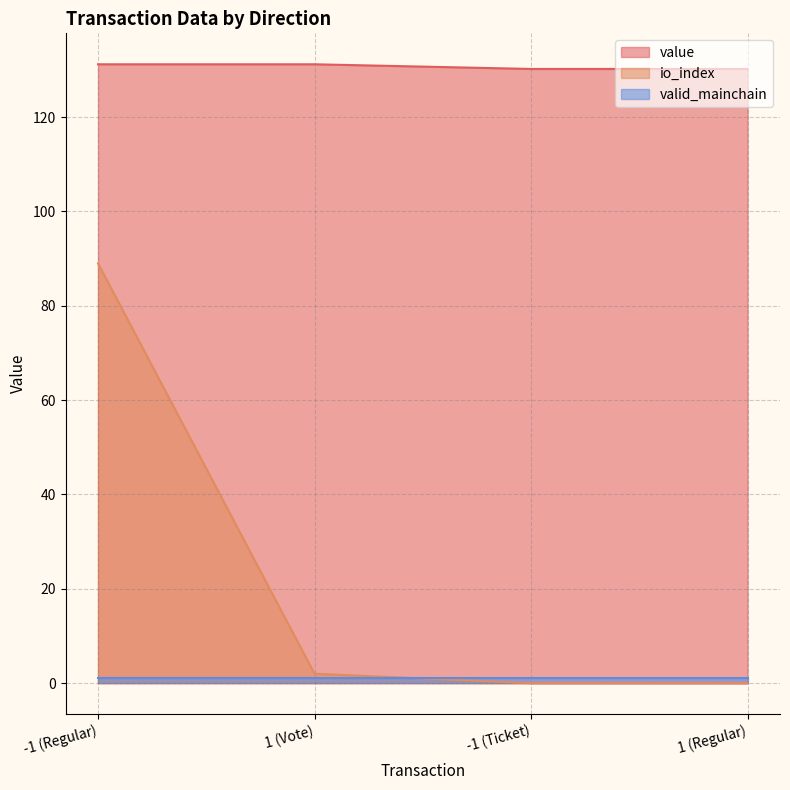

At which label is io_index closest to 44?

1 (Vote)